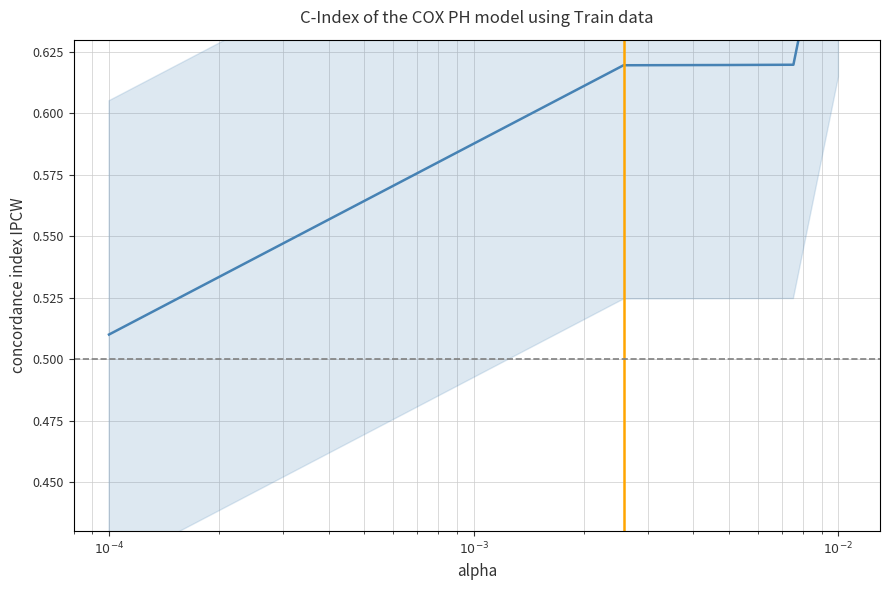

Reading left to right, list all the values displayed in this chart.

0.5	0.6	0.6	0.6	0.7